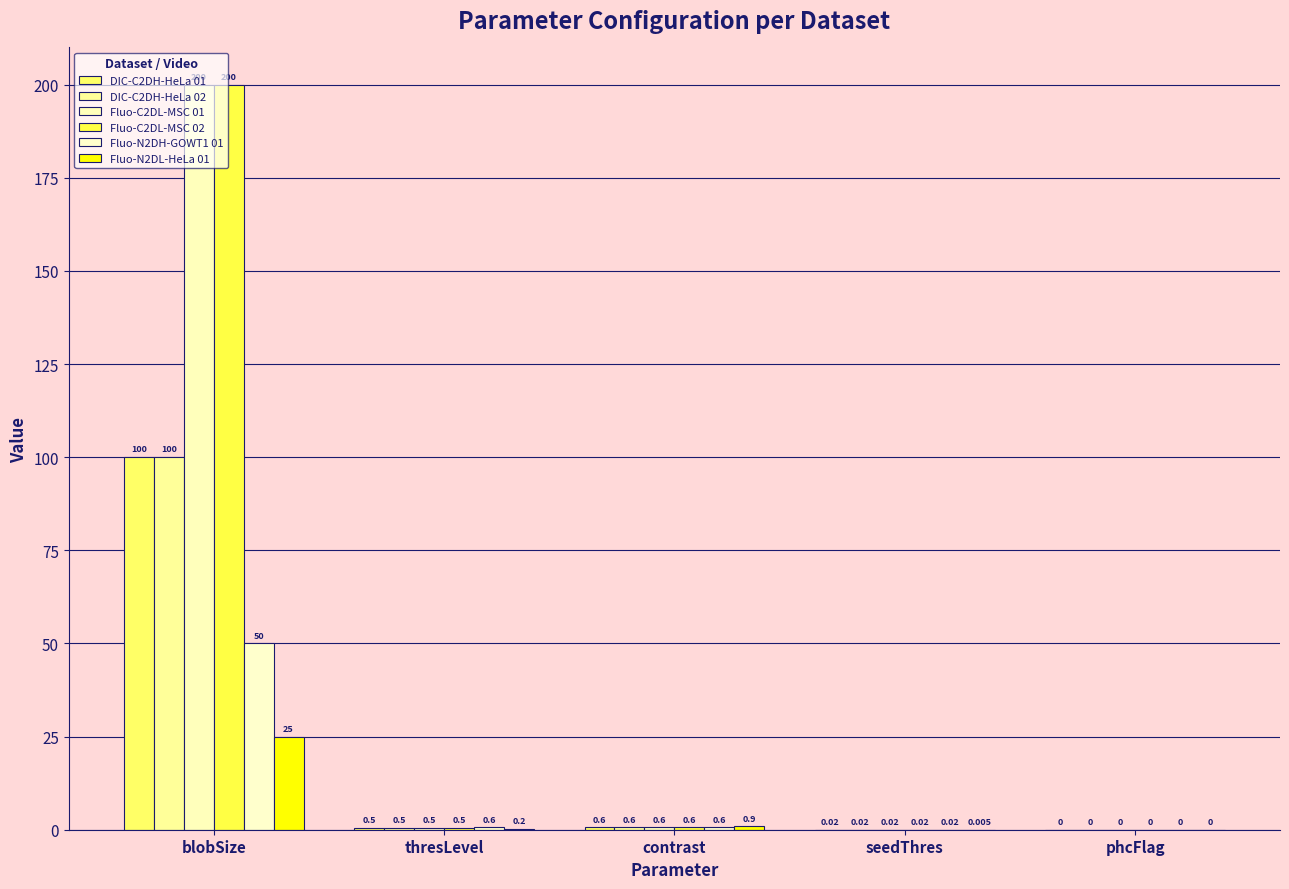

How many categories are shown in the chart?

5